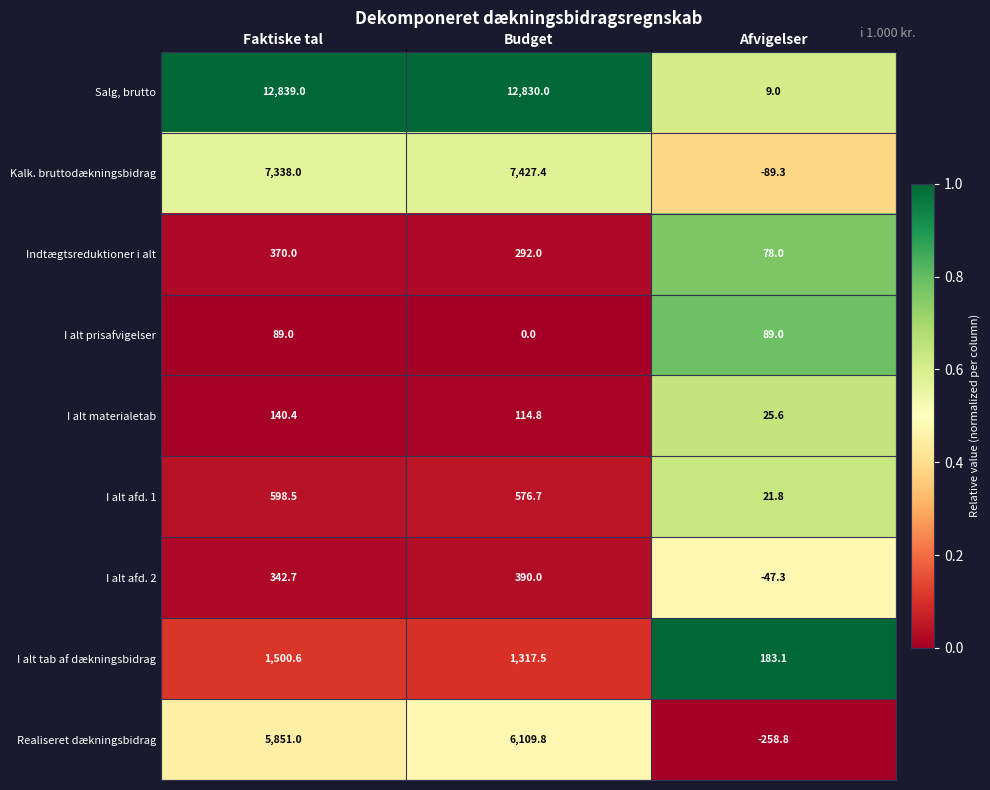

What is the sum of all I alt tab af dækningsbidrag values?

3001.2